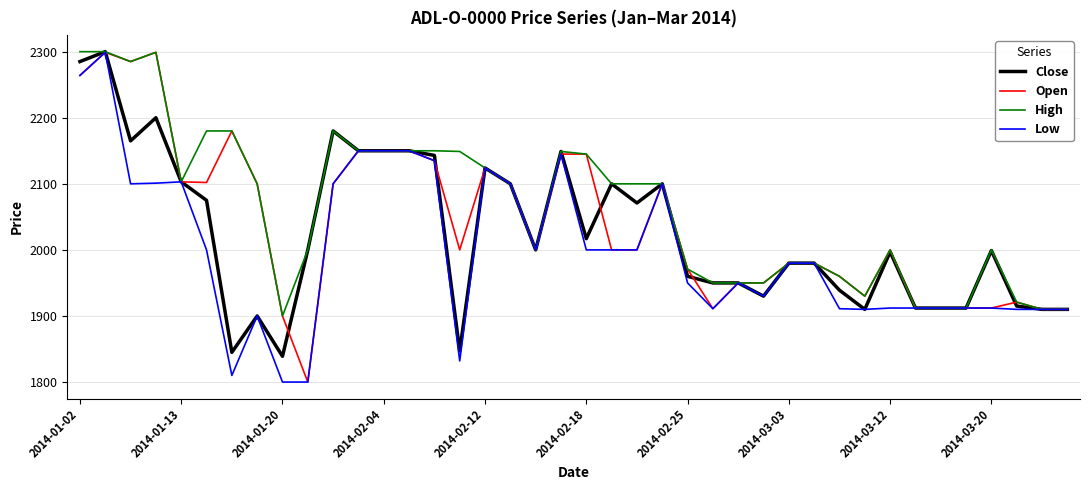

Rank the series by their average value, from highest to lowest.

High, Open, Close, Low